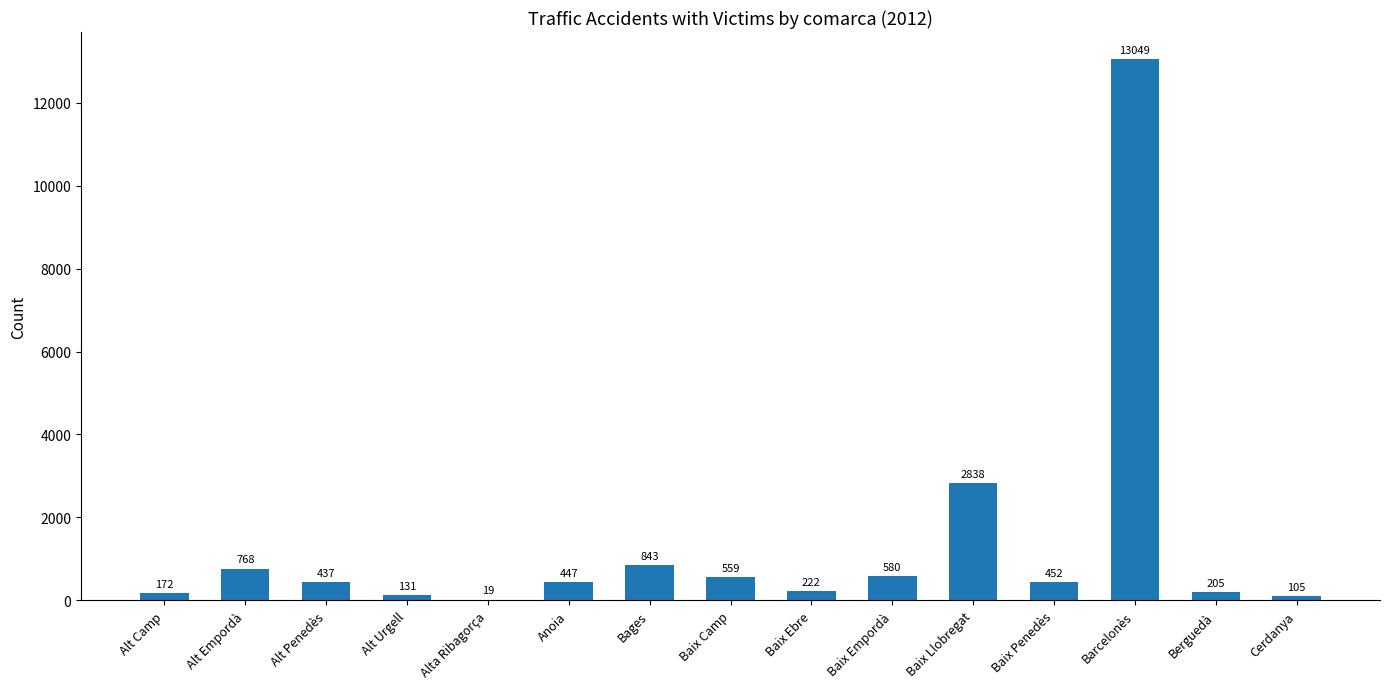

At which label does the data first exceed 447?

Alt Empordà